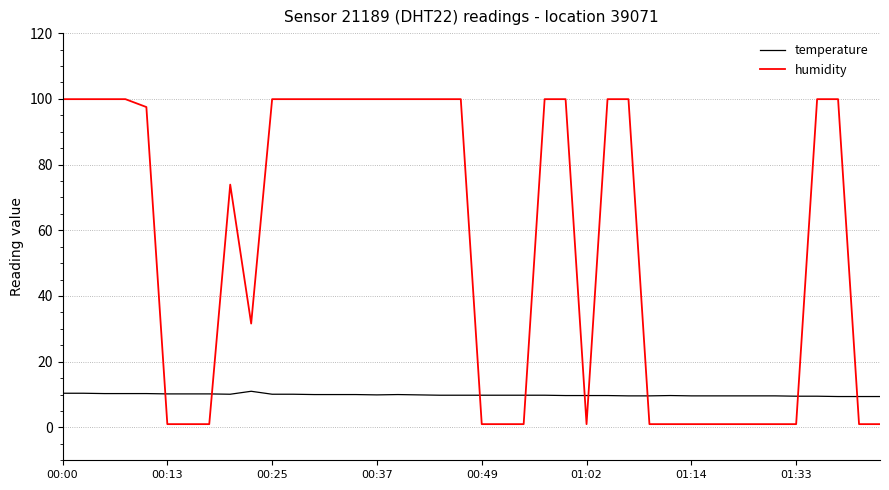

Which series ends up on top after the final intersection of temperature and humidity?

temperature